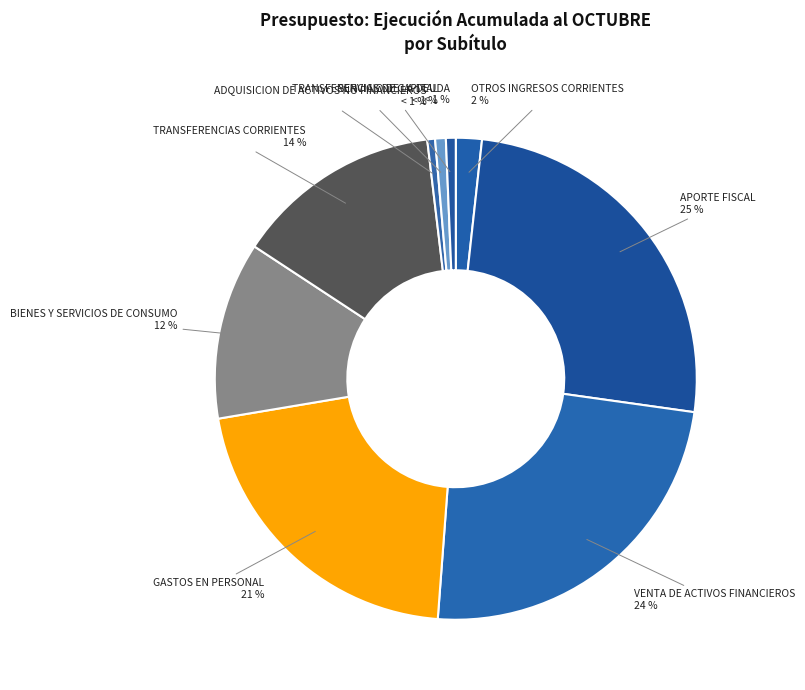

Which has a higher value, VENTA DE ACTIVOS FINANCIEROS or BIENES Y SERVICIOS DE CONSUMO?

VENTA DE ACTIVOS FINANCIEROS